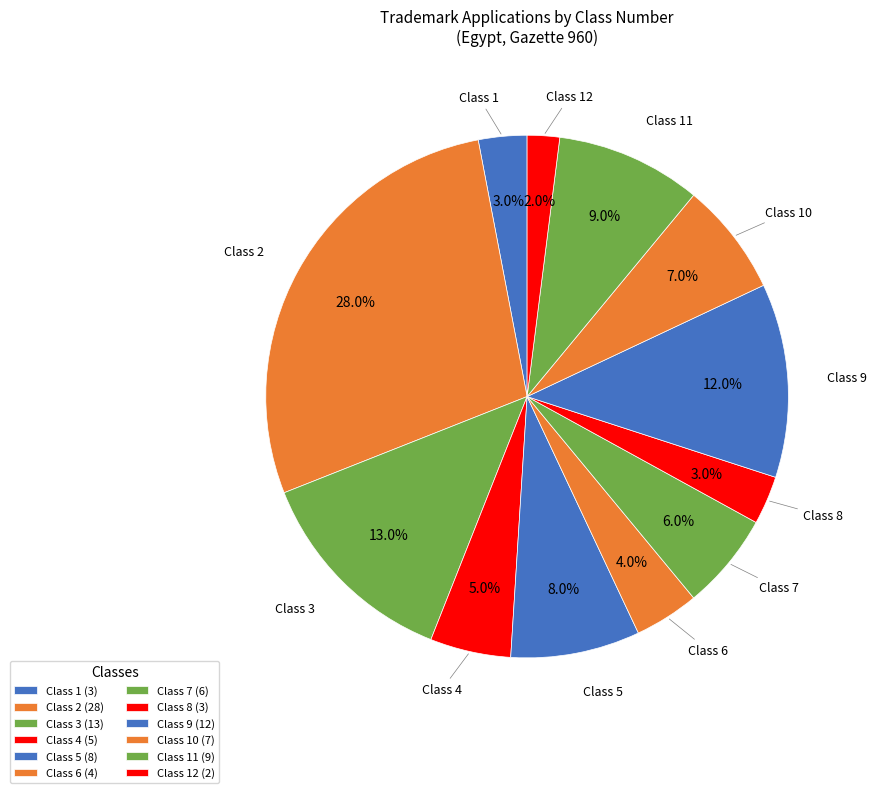

Combined, do Class 10 and Class 9 account for over 50%?

No